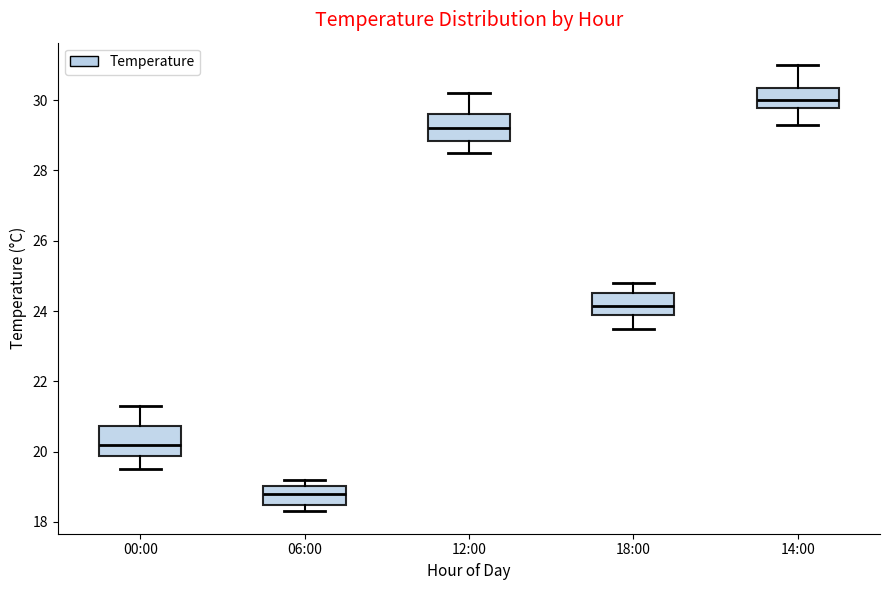

Where is the upper edge of the box for 06:00 on the y-axis? The values are not printed on the chart, so give them approximately, as read against the axis.

19.0